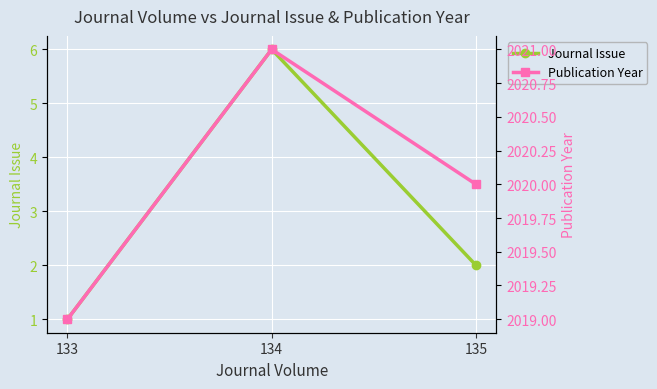

Which series has the widest spread of values?

Journal Issue